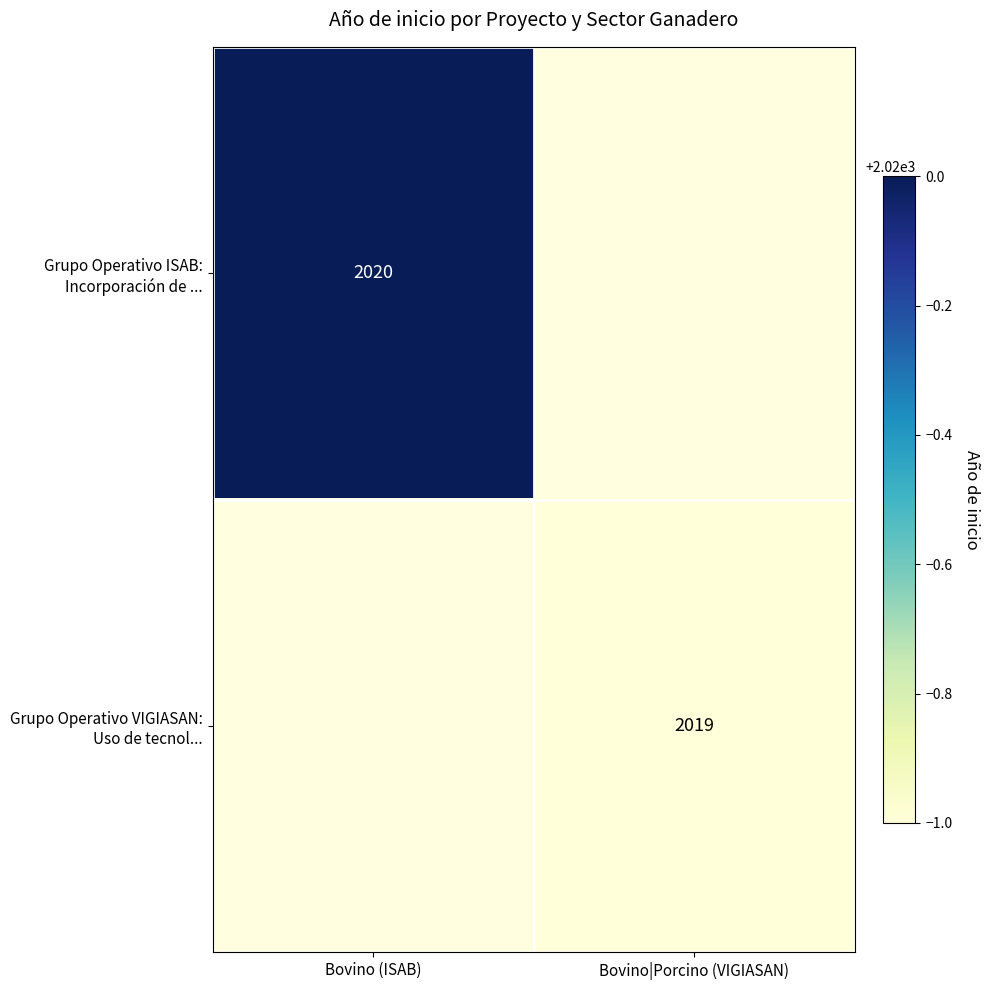

Which series has the largest range (max minus min)?

Grupo Operativo ISAB: Incorporación de ...